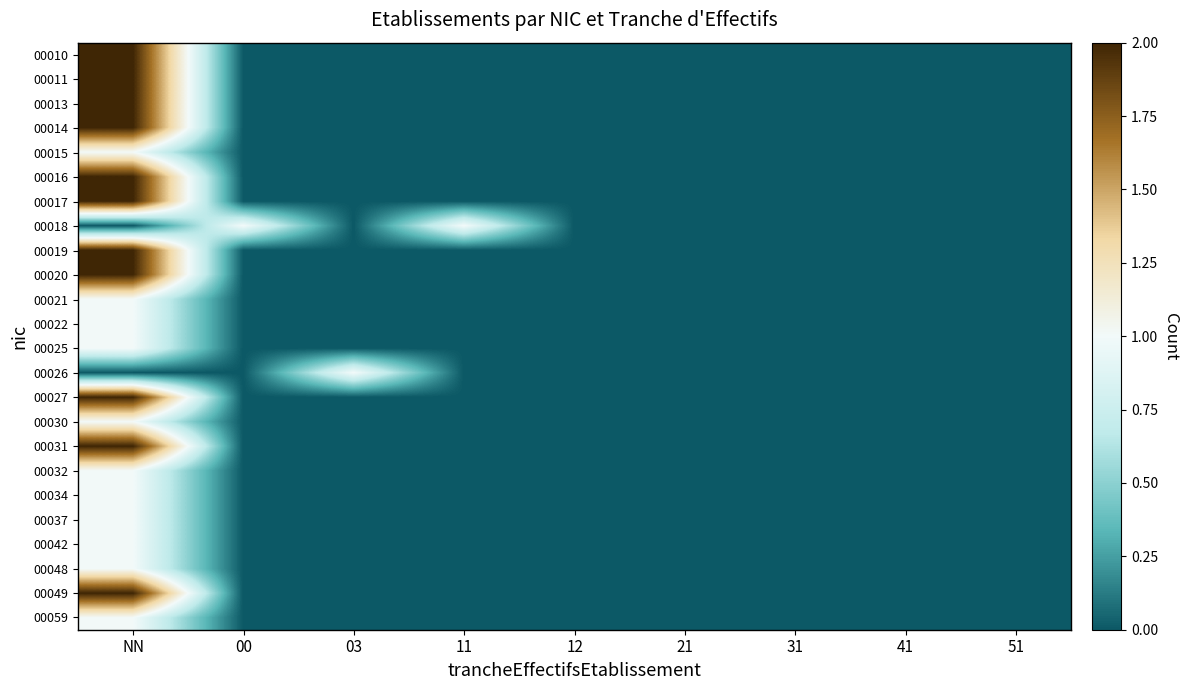

Reading left to right, list all the values displayed in this chart.

00010: NN=2	00=0	03=0	11=0	12=0	21=0	31=0	41=0	51=0
00011: NN=2	00=0	03=0	11=0	12=0	21=0	31=0	41=0	51=0
00013: NN=2	00=0	03=0	11=0	12=0	21=0	31=0	41=0	51=0
00014: NN=2	00=0	03=0	11=0	12=0	21=0	31=0	41=0	51=0
00015: NN=1	00=0	03=0	11=0	12=0	21=0	31=0	41=0	51=0
00016: NN=2	00=0	03=0	11=0	12=0	21=0	31=0	41=0	51=0
00017: NN=2	00=0	03=0	11=0	12=0	21=0	31=0	41=0	51=0
00018: NN=0	00=1	03=0	11=1	12=0	21=0	31=0	41=0	51=0
00019: NN=2	00=0	03=0	11=0	12=0	21=0	31=0	41=0	51=0
00020: NN=2	00=0	03=0	11=0	12=0	21=0	31=0	41=0	51=0
00021: NN=1	00=0	03=0	11=0	12=0	21=0	31=0	41=0	51=0
00022: NN=1	00=0	03=0	11=0	12=0	21=0	31=0	41=0	51=0
00025: NN=1	00=0	03=0	11=0	12=0	21=0	31=0	41=0	51=0
00026: NN=0	00=0	03=1	11=0	12=0	21=0	31=0	41=0	51=0
00027: NN=2	00=0	03=0	11=0	12=0	21=0	31=0	41=0	51=0
00030: NN=1	00=0	03=0	11=0	12=0	21=0	31=0	41=0	51=0
00031: NN=2	00=0	03=0	11=0	12=0	21=0	31=0	41=0	51=0
00032: NN=1	00=0	03=0	11=0	12=0	21=0	31=0	41=0	51=0
00034: NN=1	00=0	03=0	11=0	12=0	21=0	31=0	41=0	51=0
00037: NN=1	00=0	03=0	11=0	12=0	21=0	31=0	41=0	51=0
00042: NN=1	00=0	03=0	11=0	12=0	21=0	31=0	41=0	51=0
00048: NN=1	00=0	03=0	11=0	12=0	21=0	31=0	41=0	51=0
00049: NN=2	00=0	03=0	11=0	12=0	21=0	31=0	41=0	51=0
00059: NN=1	00=0	03=0	11=0	12=0	21=0	31=0	41=0	51=0